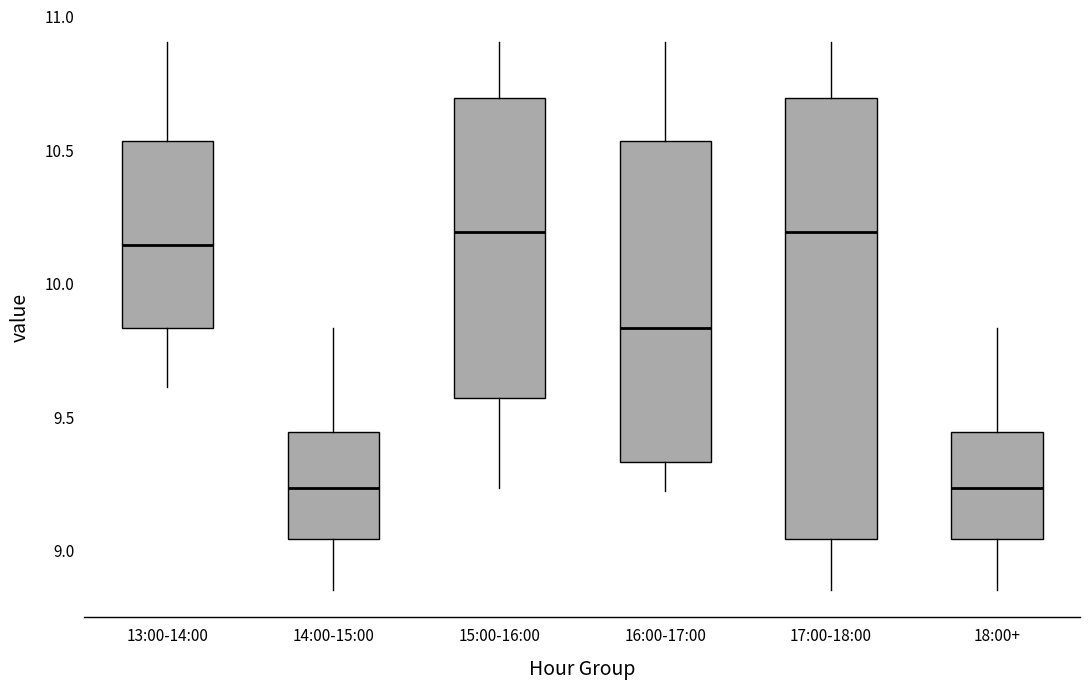

Which box is the tallest, from its lower edge to its upper edge?

17:00-18:00